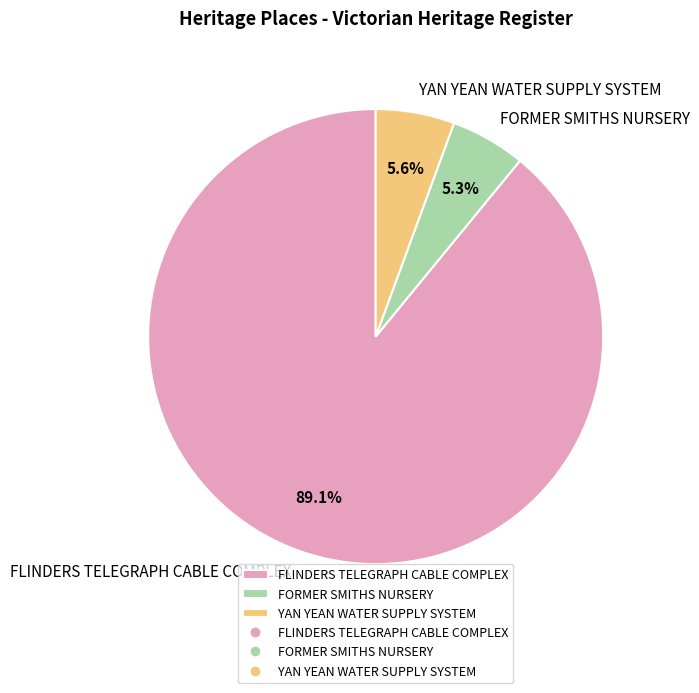

What portion of the pie excludes FORMER SMITHS NURSERY?

94.7%